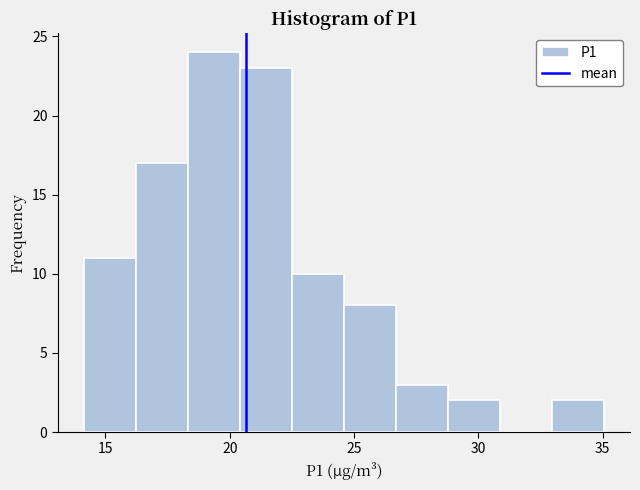

Which range on the x-axis has the tallest bar?

18.5 to 20.5